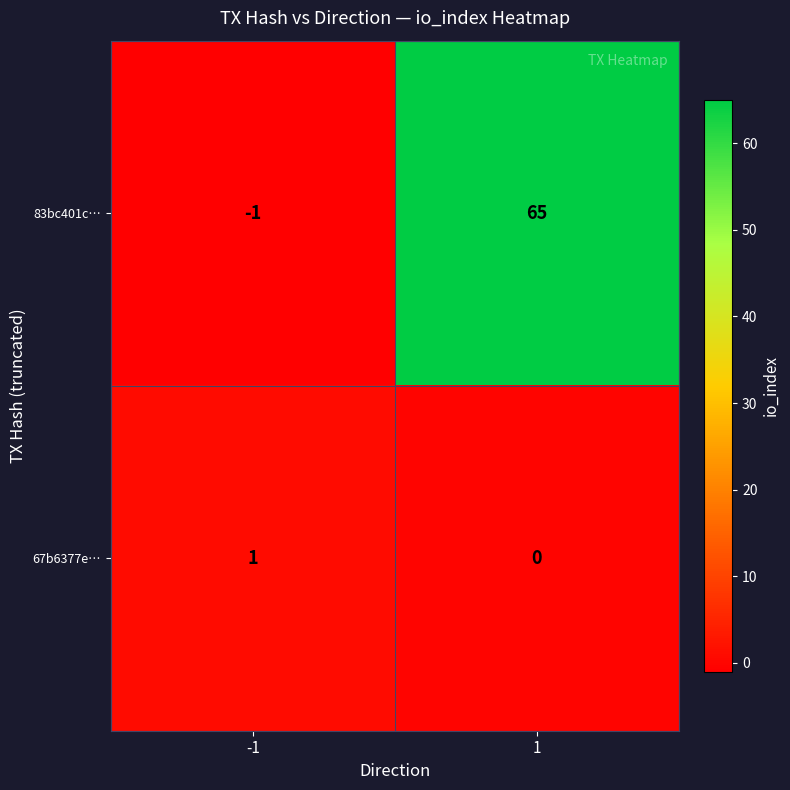

How many categories are shown in the chart?

2